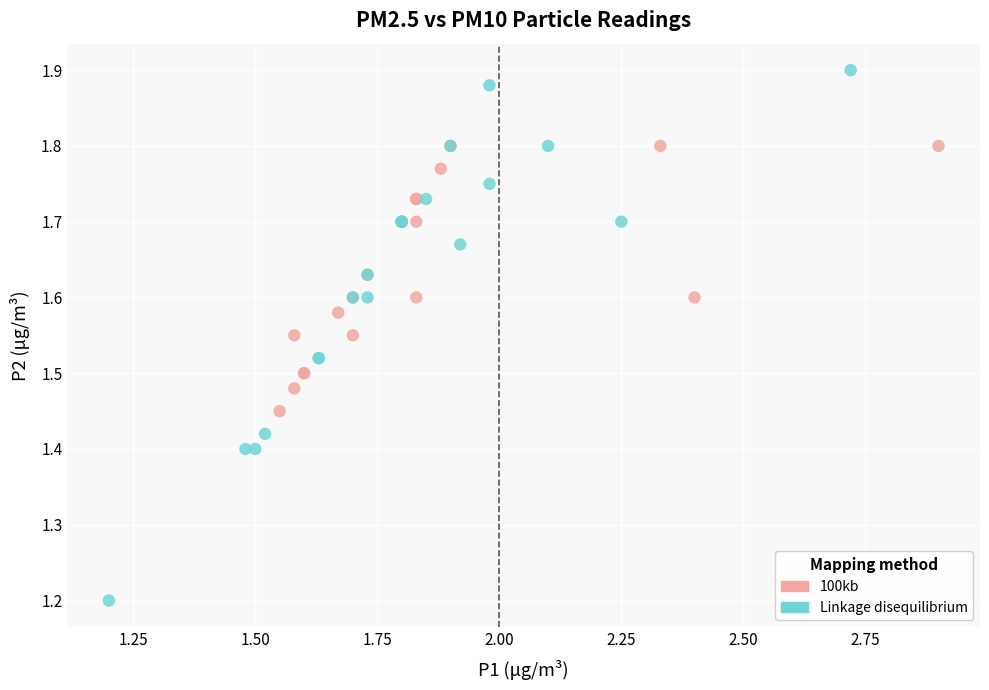

Which series contains the lowest Y value?

Linkage disequilibrium